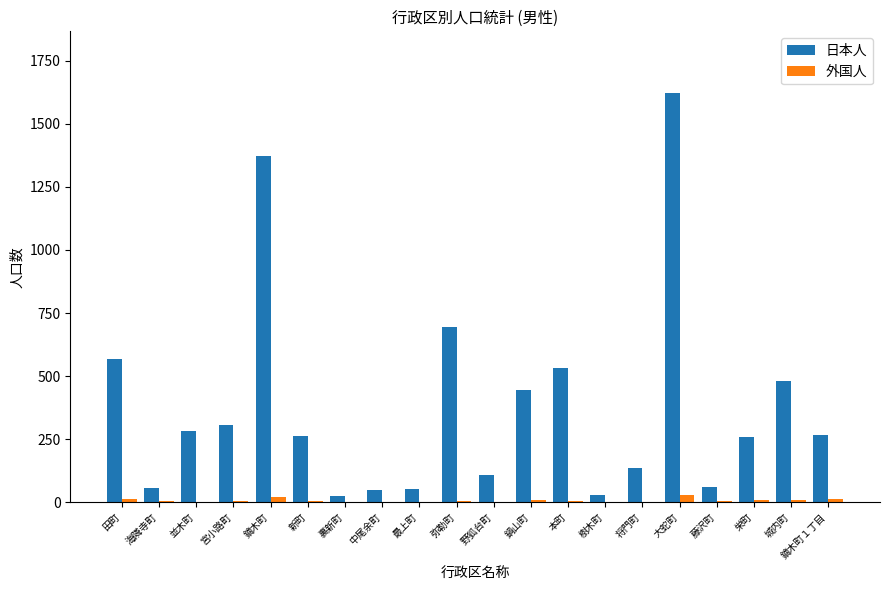

Which series has the widest spread of values?

日本人